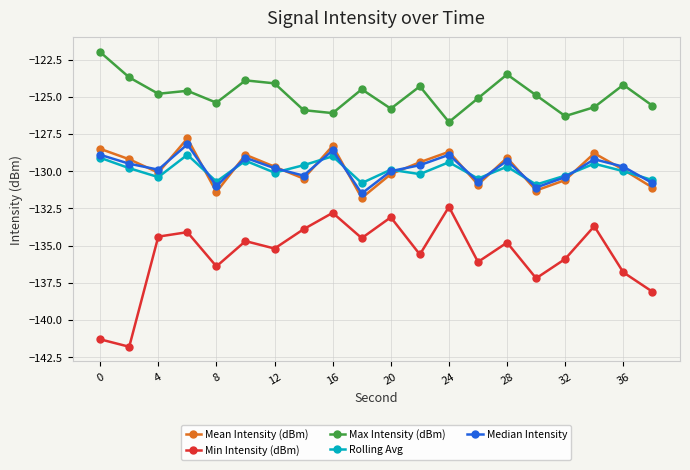

What is the difference between the maximum and minimum values in the Rolling Avg series?

2.0